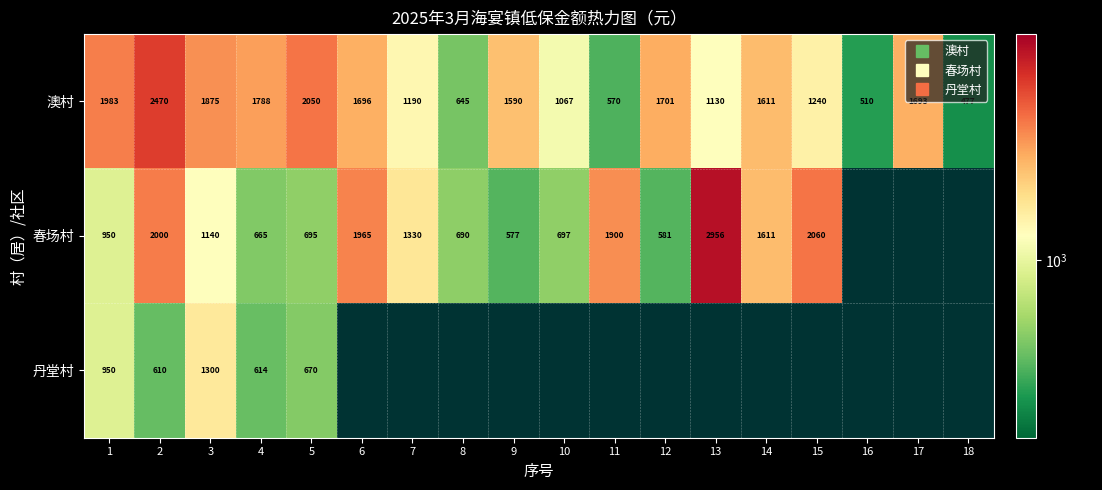

Which series has the largest range (max minus min)?

春场村